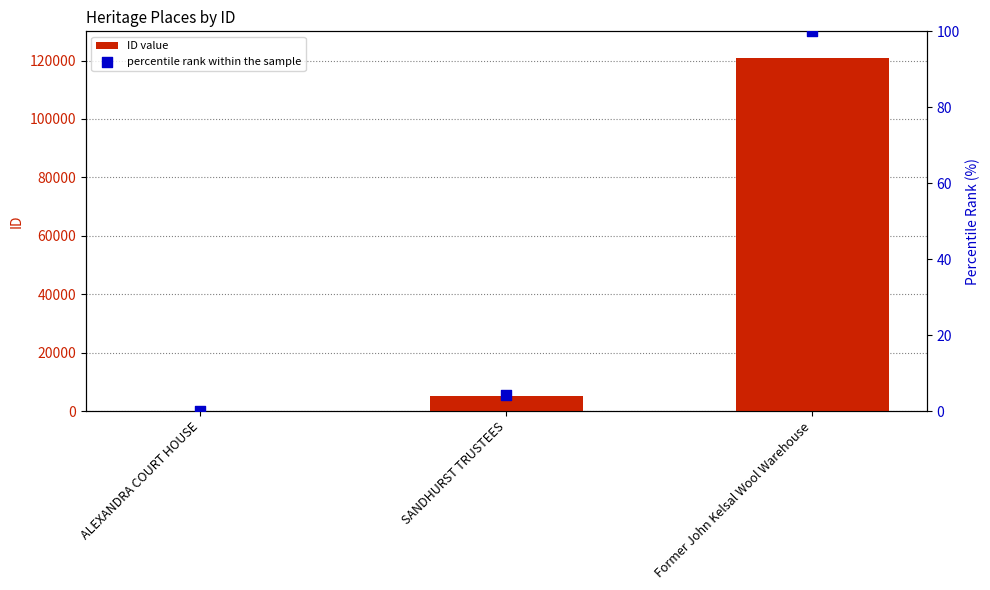

At which category is the sum across all series the highest?

Former John Kelsal Wool Warehouse